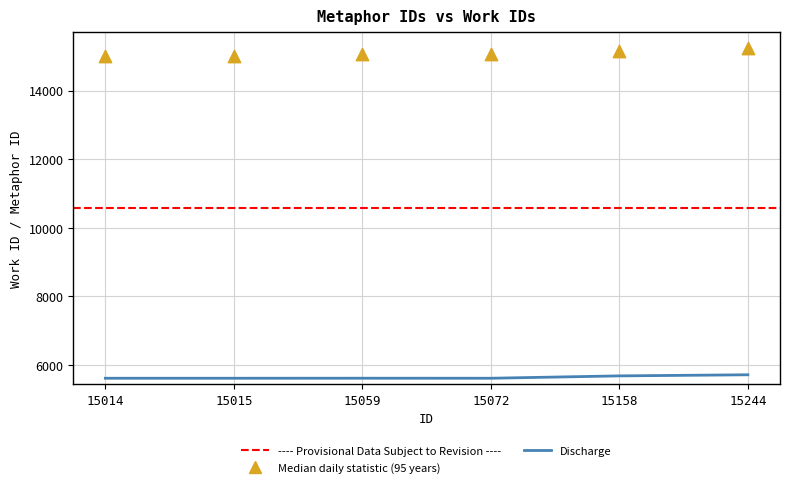

Is the value of Discharge at 15015 greater than the value of Median daily statistic (95 years) at 15072?

No